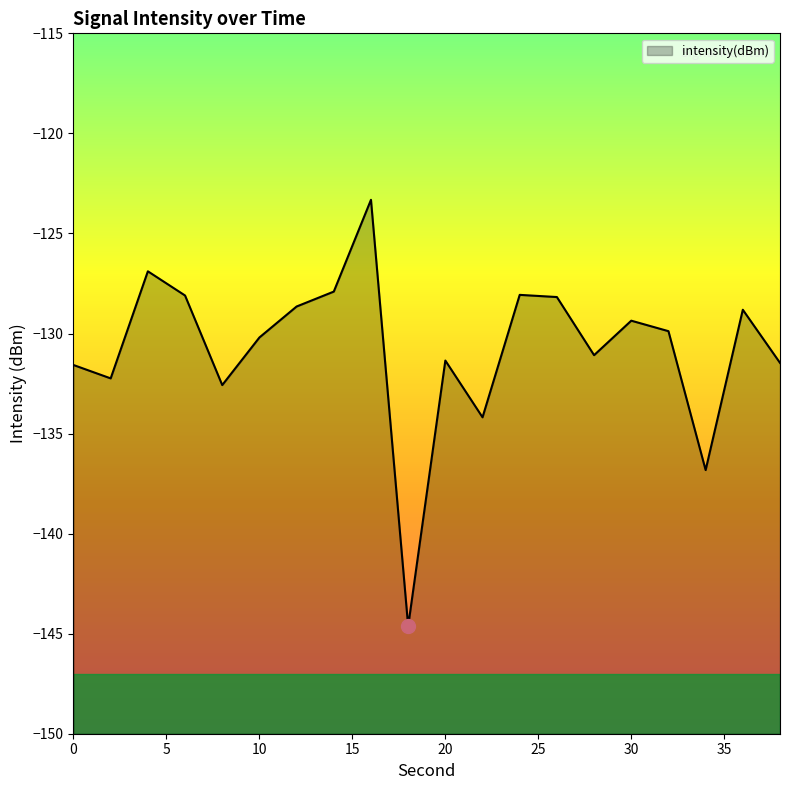

What is the sum of the values at 28 and 8?

-263.7